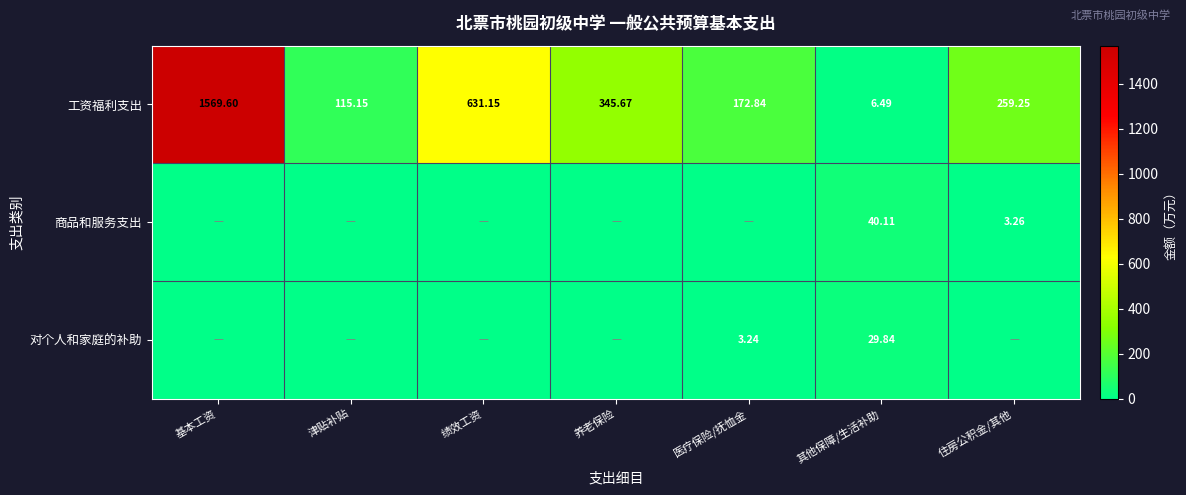

At which label does 工资福利支出 first exceed 259?

基本工资